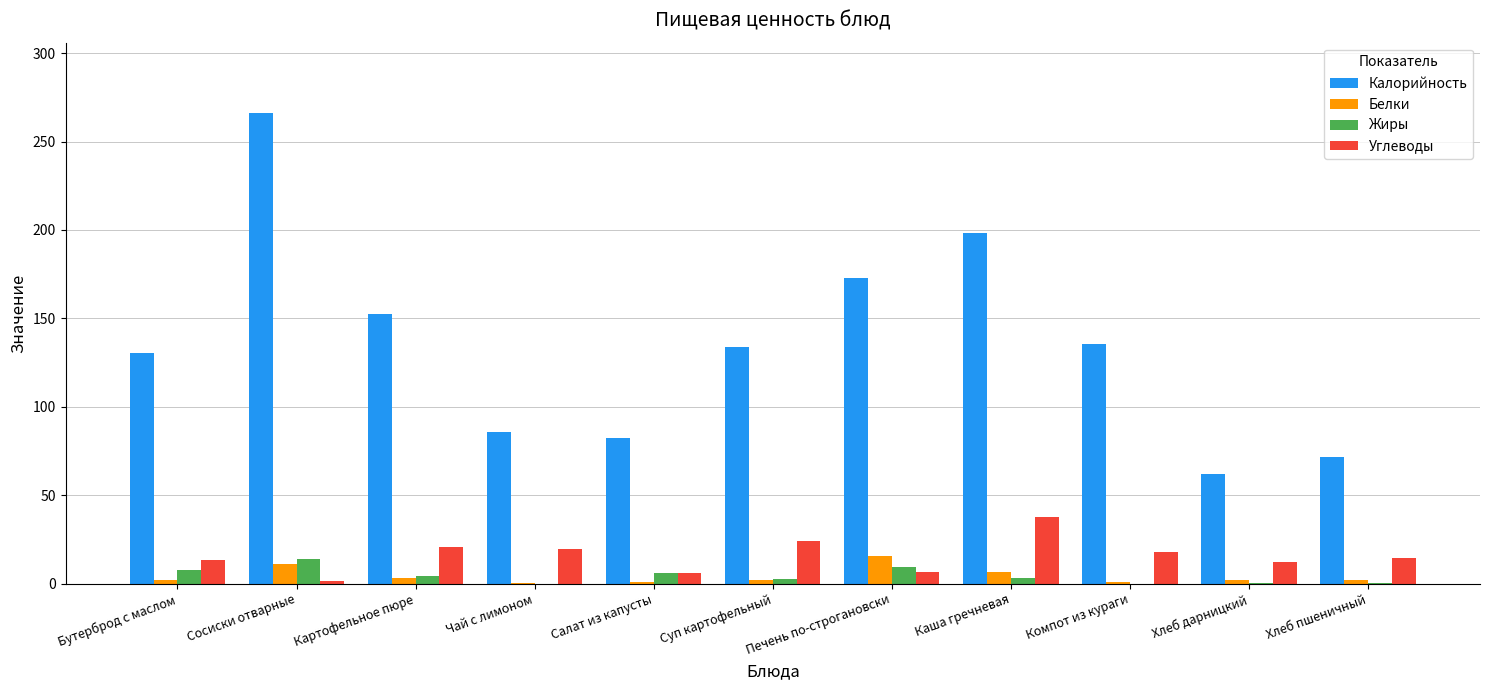

At which category is the sum across all series the highest?

Сосиски отварные